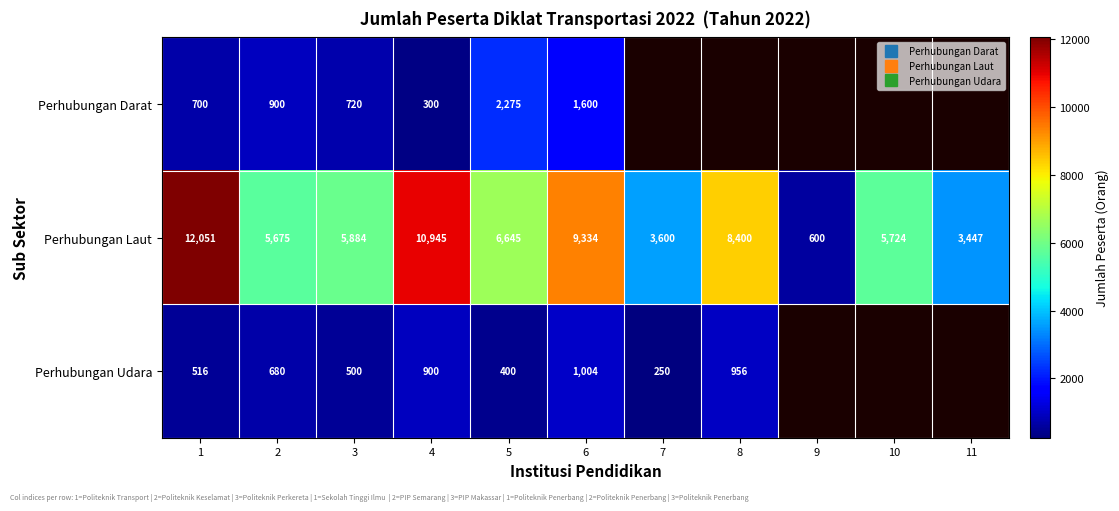

Is the value of Perhubungan Laut at 1 greater than the value of Perhubungan Darat at 2?

Yes